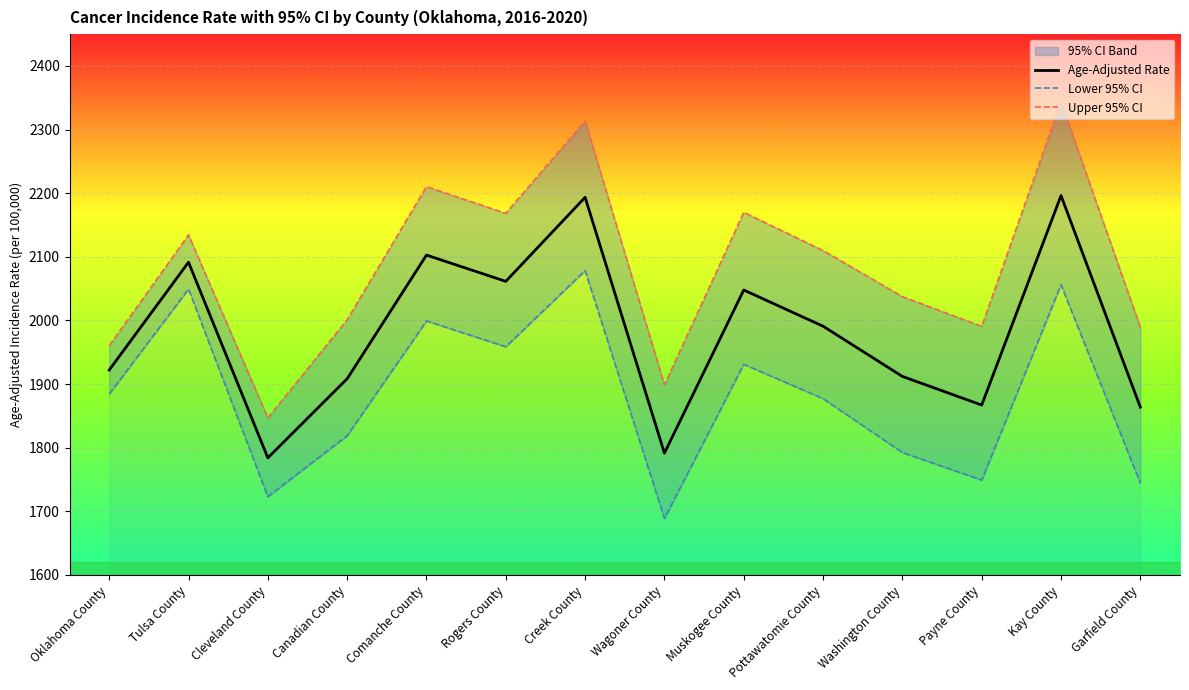

In Upper 95% CI, how many points are lower than both neighbors (excluding endpoints)?

4